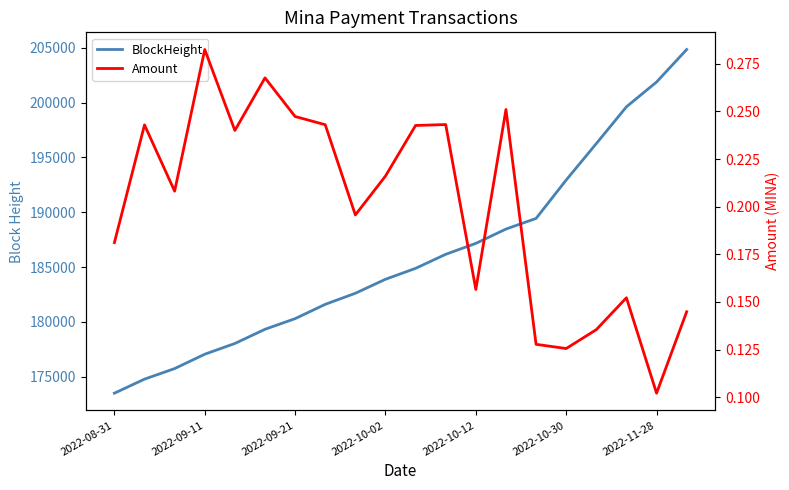

What is the average value of the BlockHeight series?

185927.5